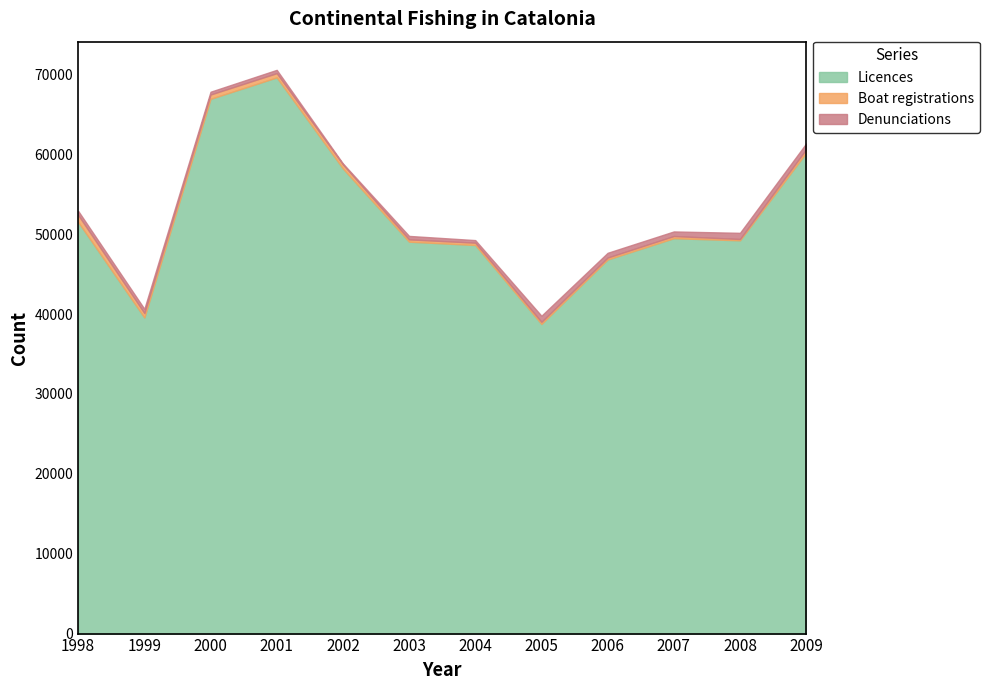

Which has a higher value, 2009 or 1999?

2009